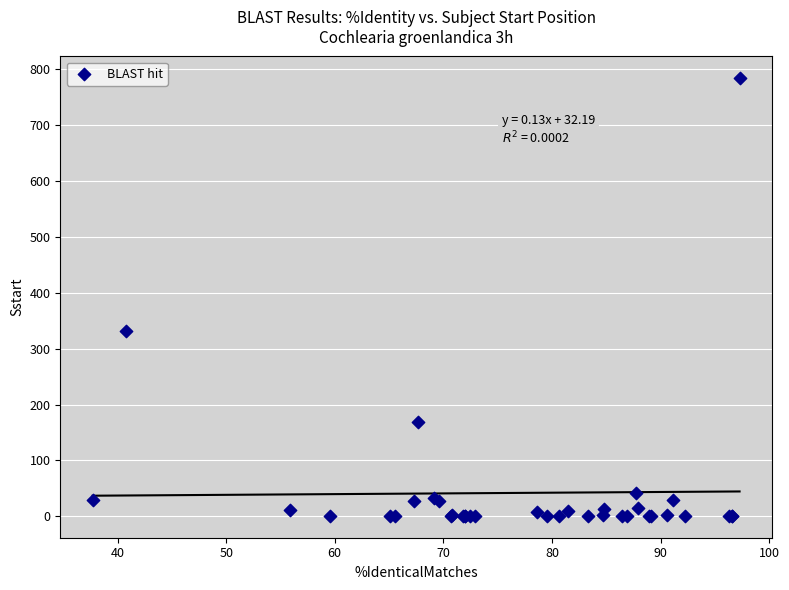

What Y value in the scatter plot is closest to 392?

331